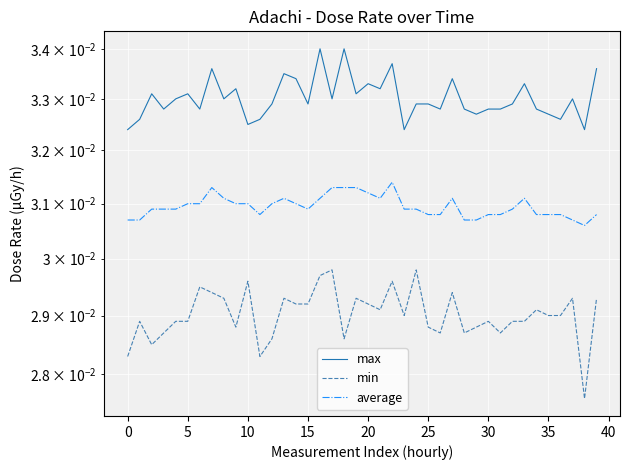

How many distinct data groups are displayed?

3